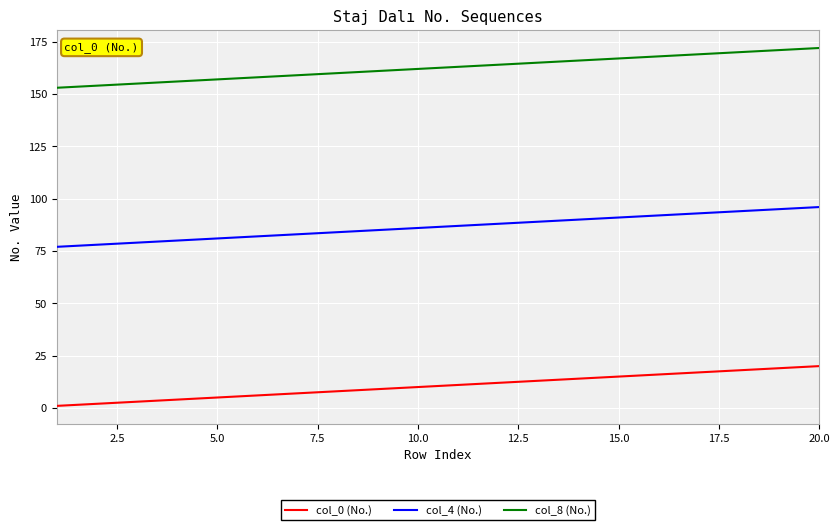

Rank the series by their maximum value, from highest to lowest.

col_8 (No.), col_4 (No.), col_0 (No.)